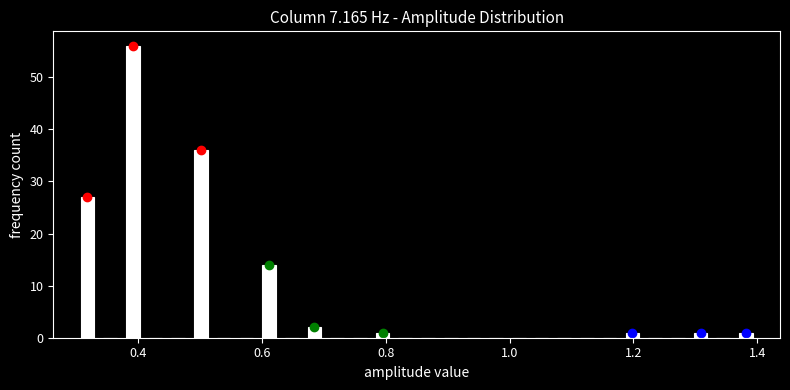

Read against the x-axis, roughly where is the centre of the tallest bar?

0.40